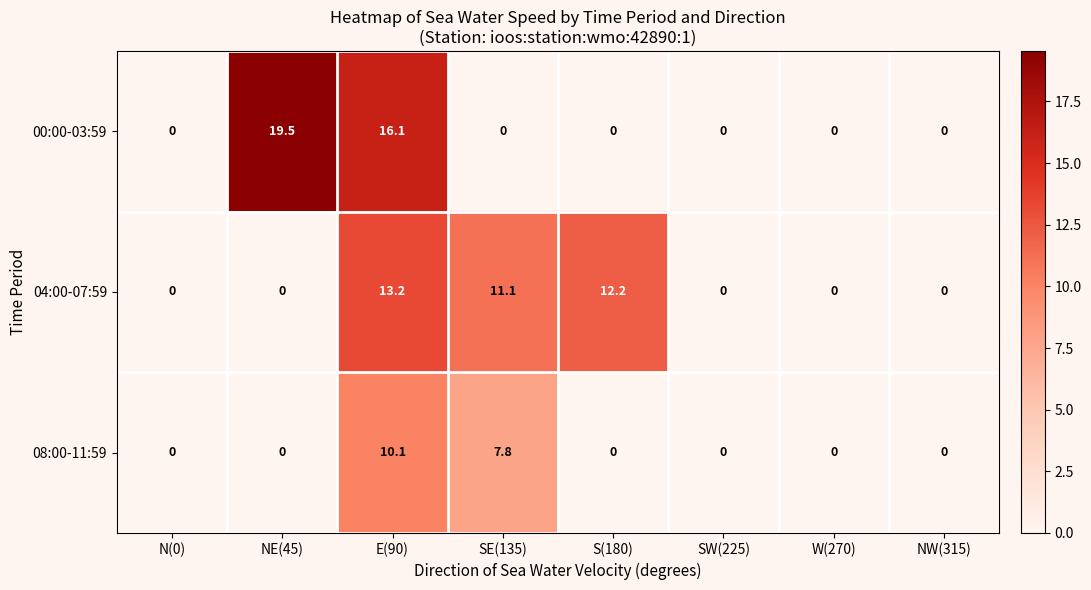

Which series has the widest spread of values?

00:00-03:59